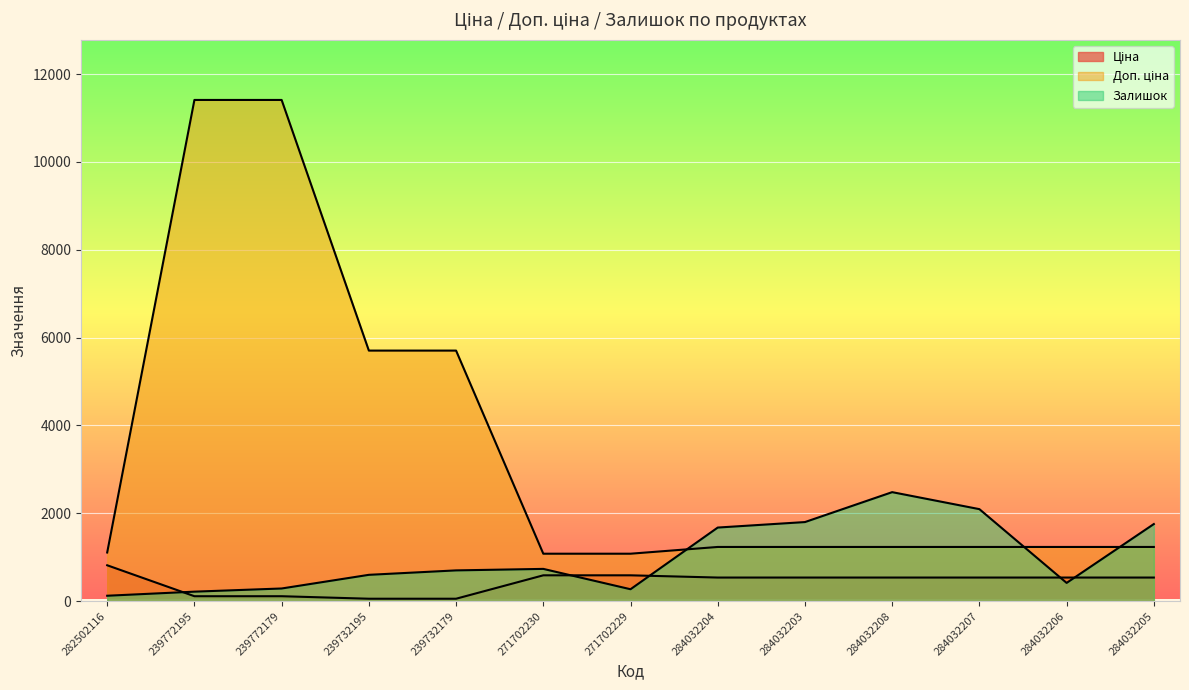

How many lines are shown in the chart?

3